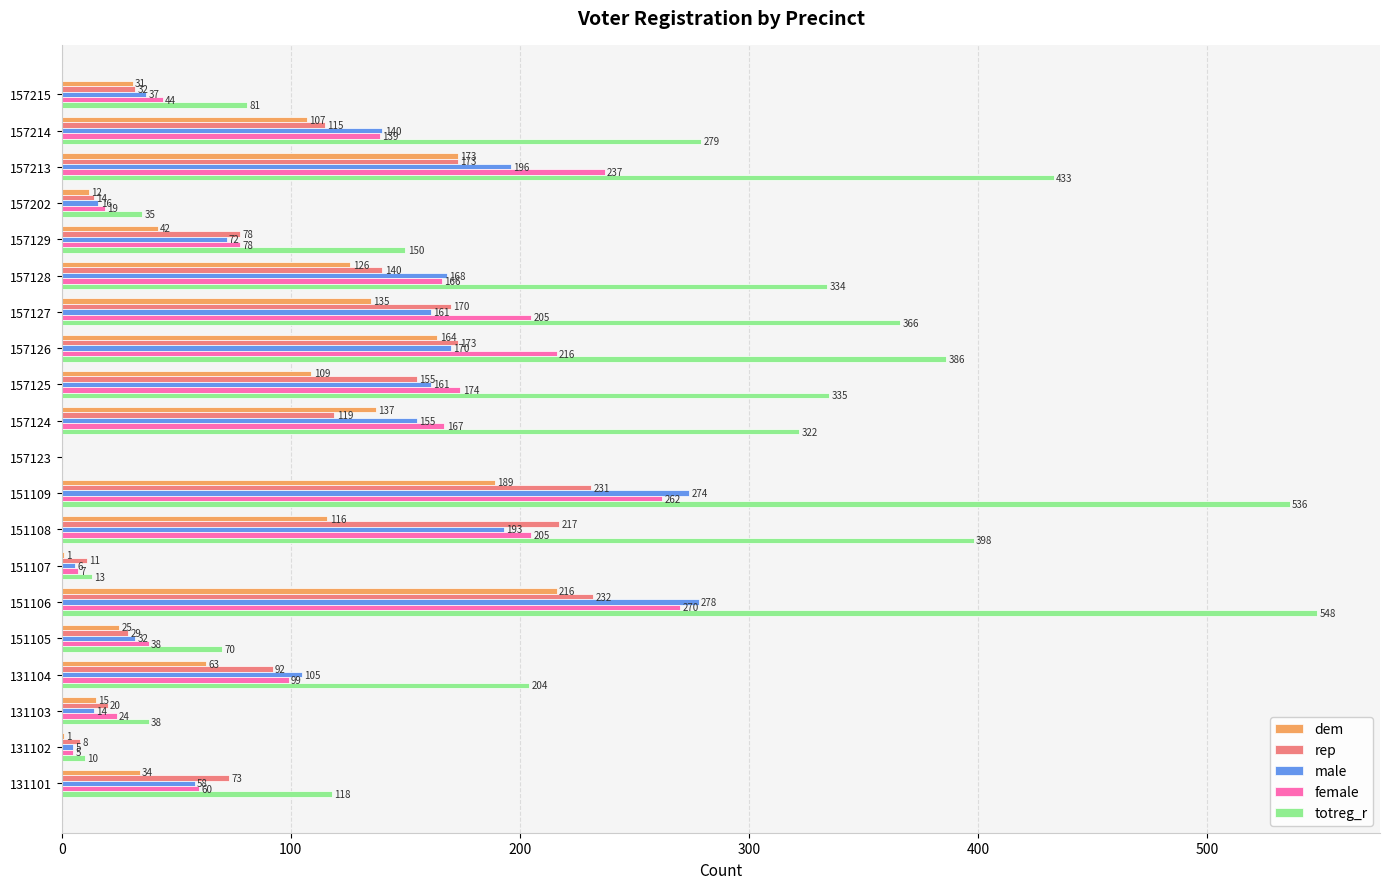

What is the highest value of the rep series?

232